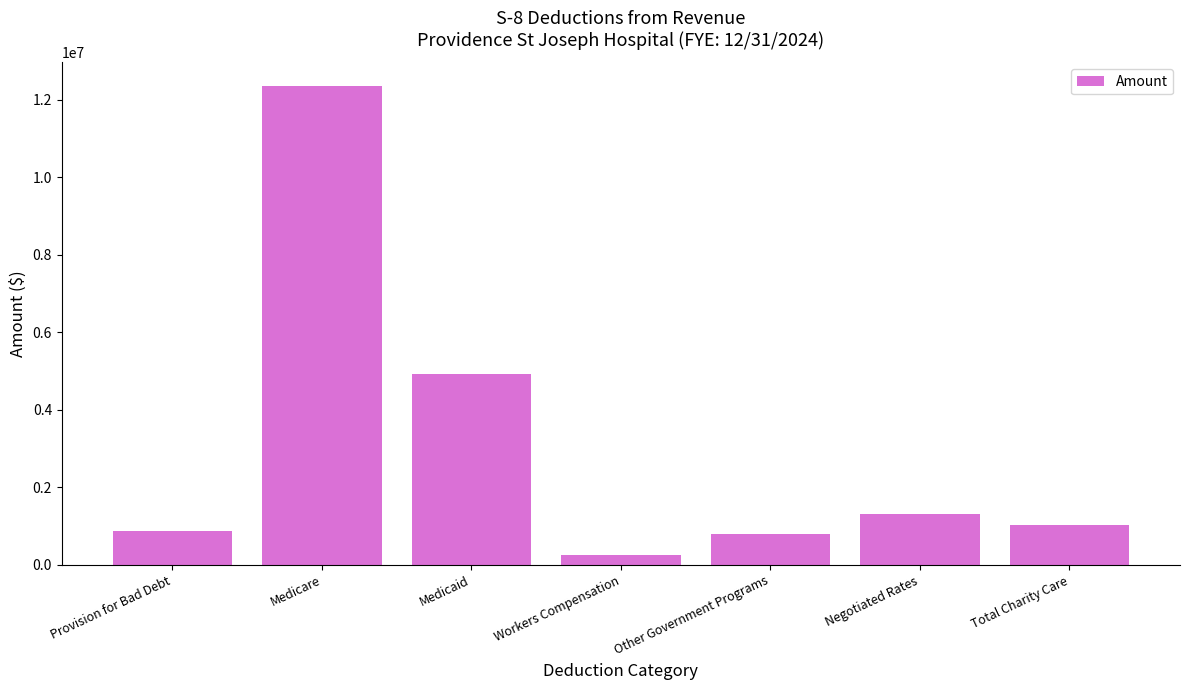

How many values are below 1040504?

3